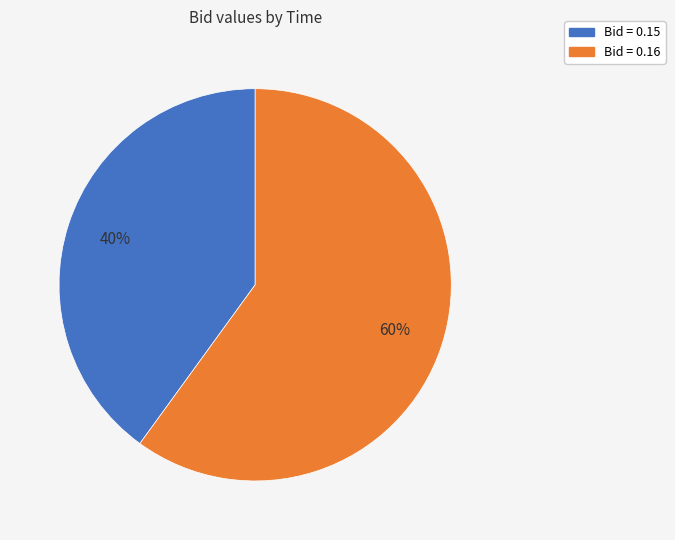

To the nearest percent, what is the average slice percentage?

50%